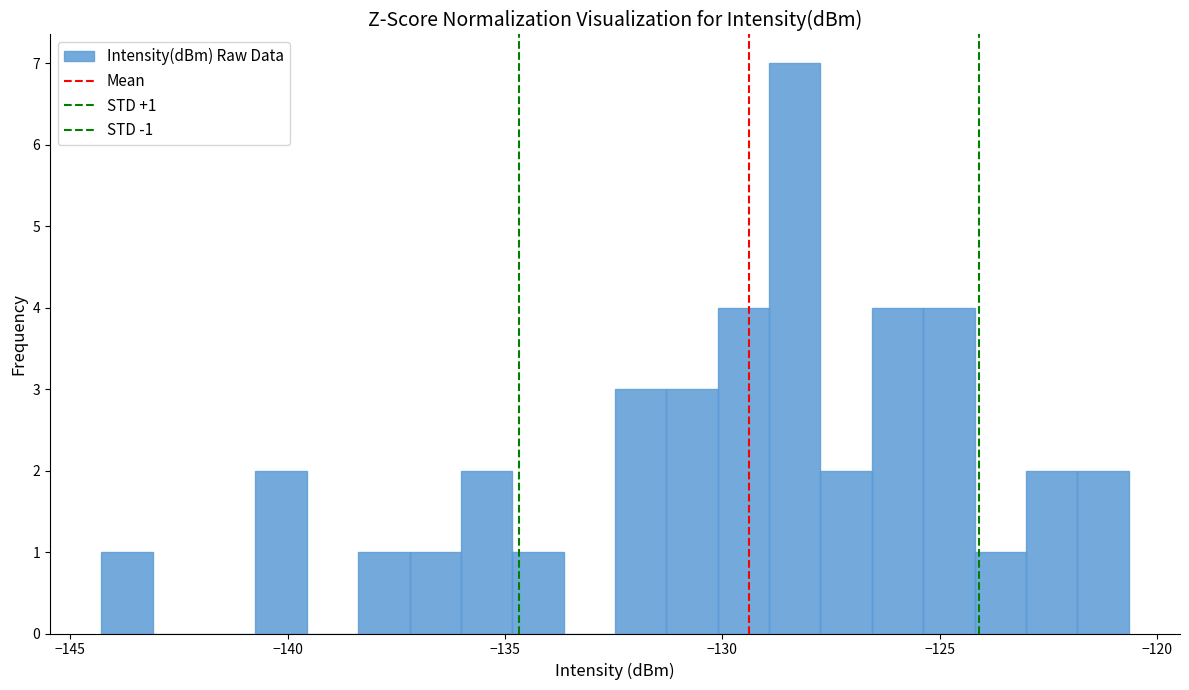

Read against the x-axis, roughly where is the centre of the tallest bar?

-128.5